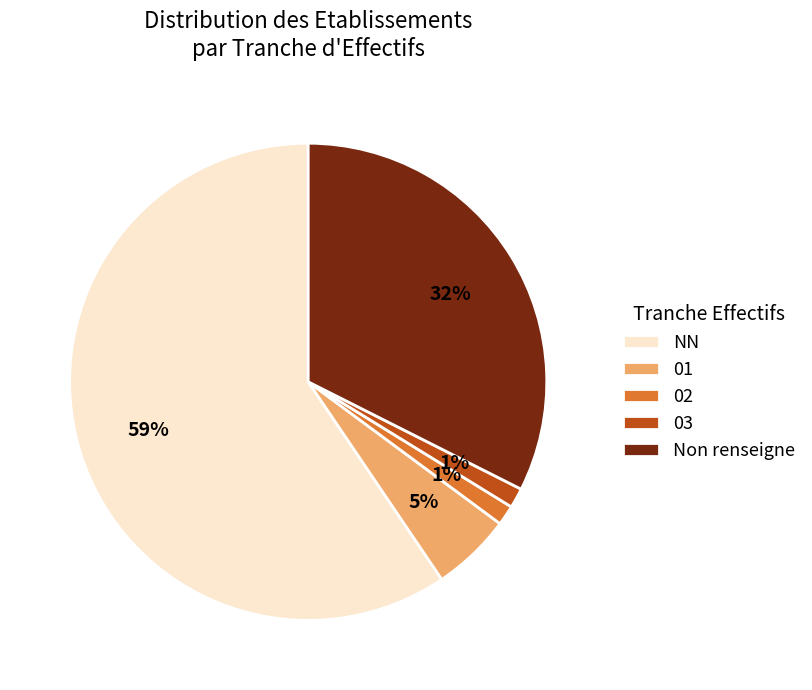

Approximately how many times larger is the value at Non renseigne compared to NN?

0.5